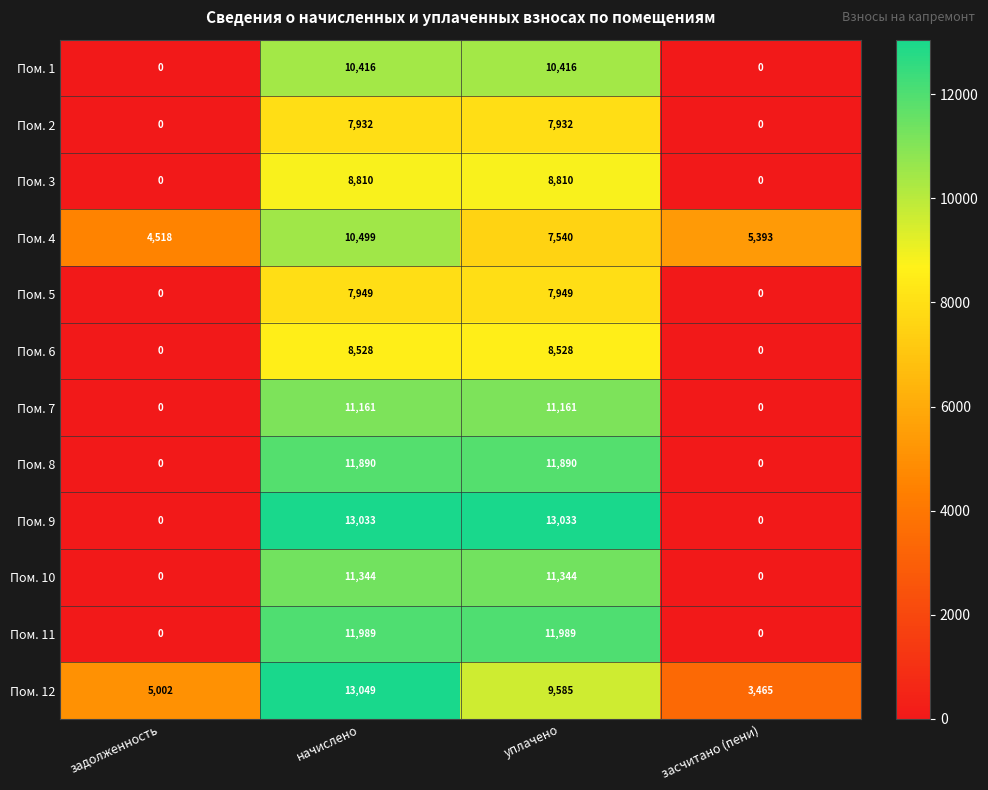

True or false: Пом. 1 has a value of 10416 at начислено.

True